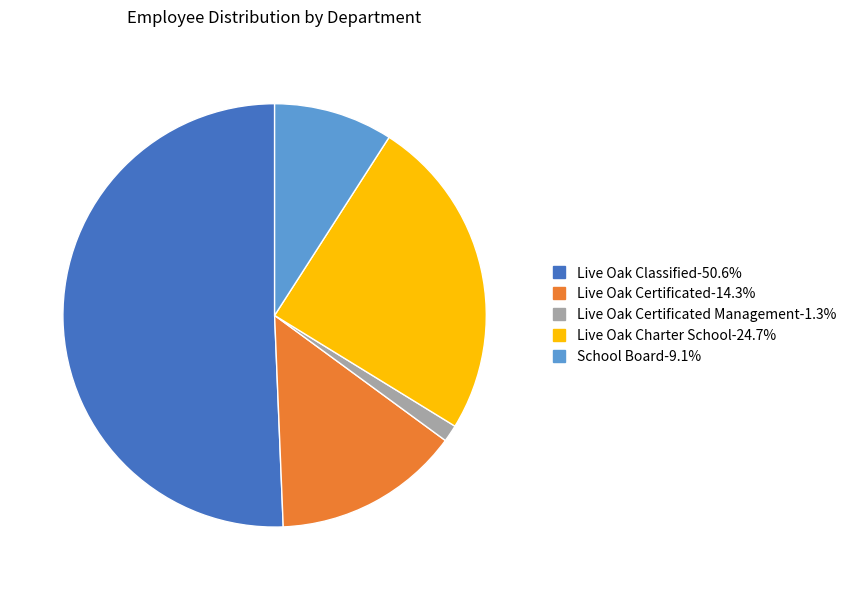

Is there any slice that represents more than half of the pie?

Yes